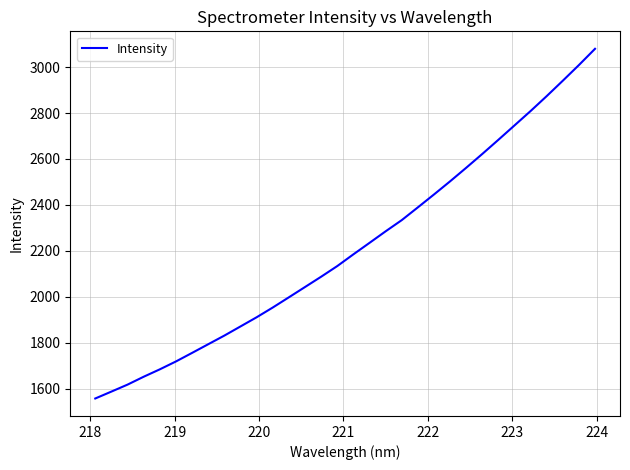

What is the greatest value displayed?

3079.9